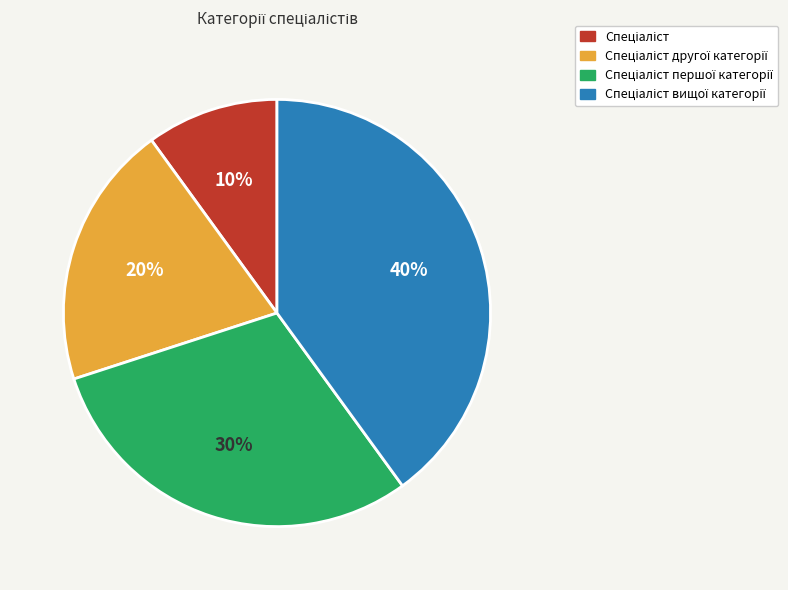

To the nearest percent, what is the difference between the largest and smallest slice percentages?

30%